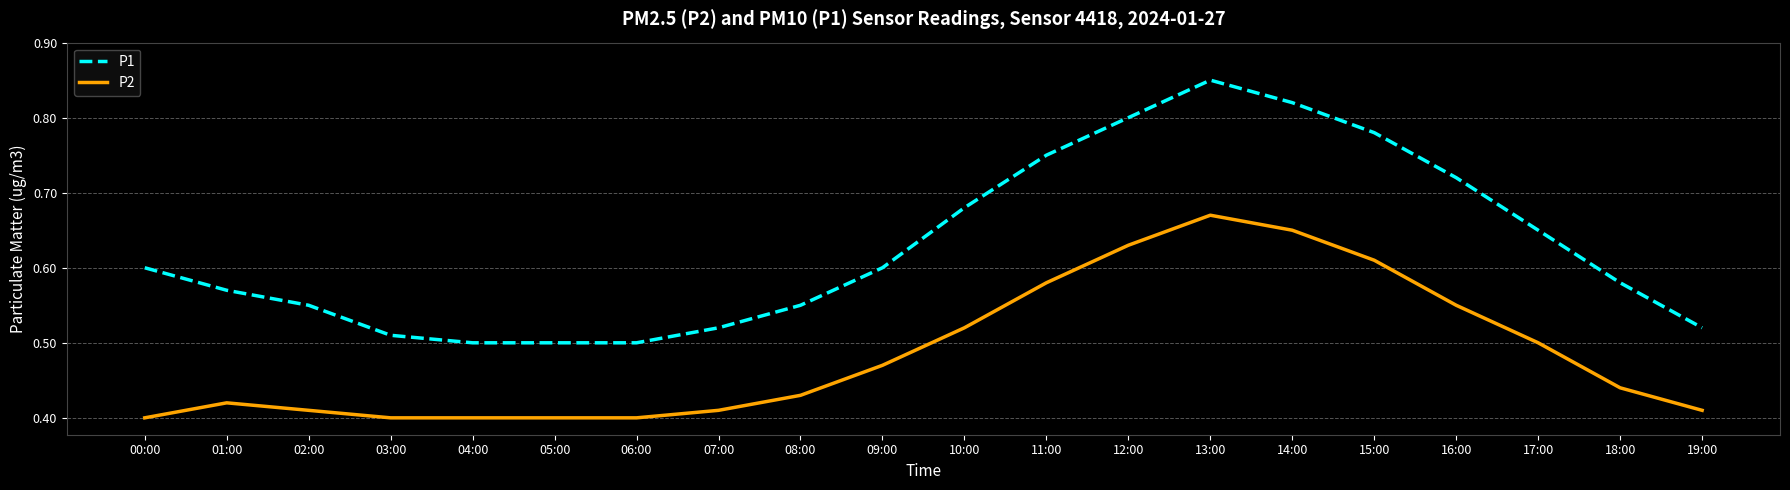

Which category has the highest value in the P2 series?

13:00